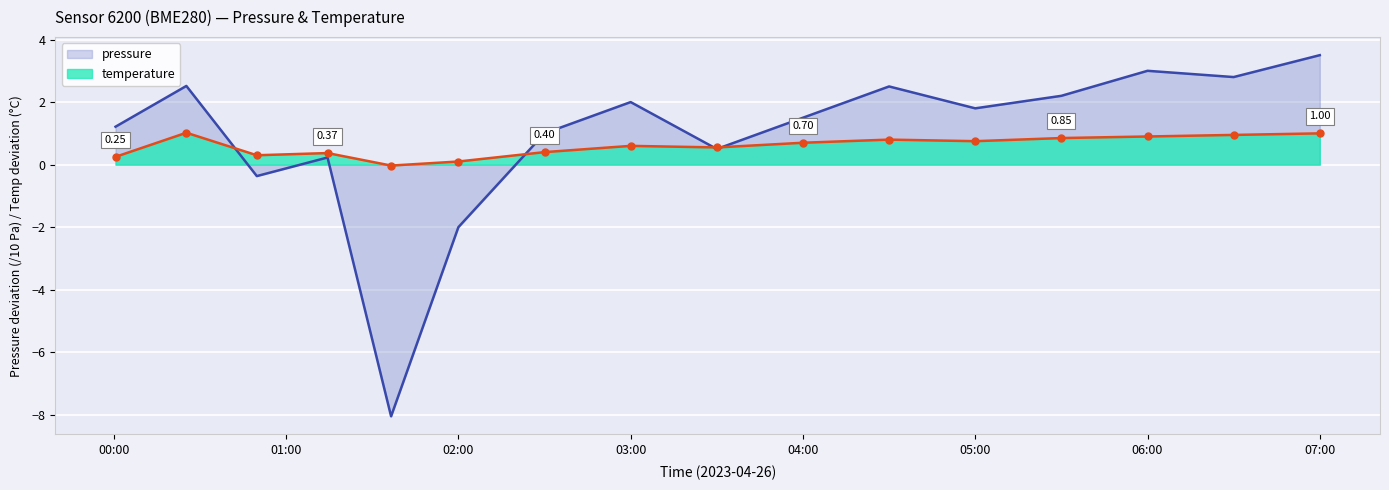

At which category is the sum across all series the highest?

07:00